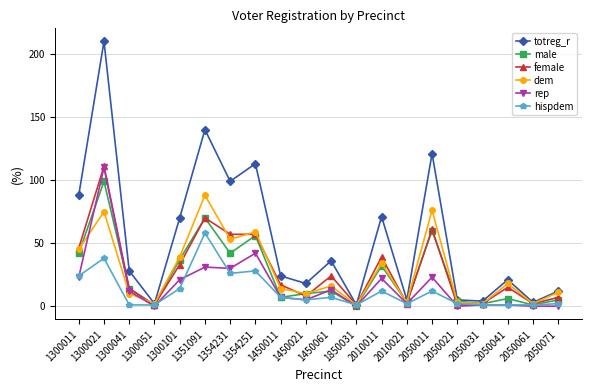

What is the difference between the highest and lowest values at 1300011?

65